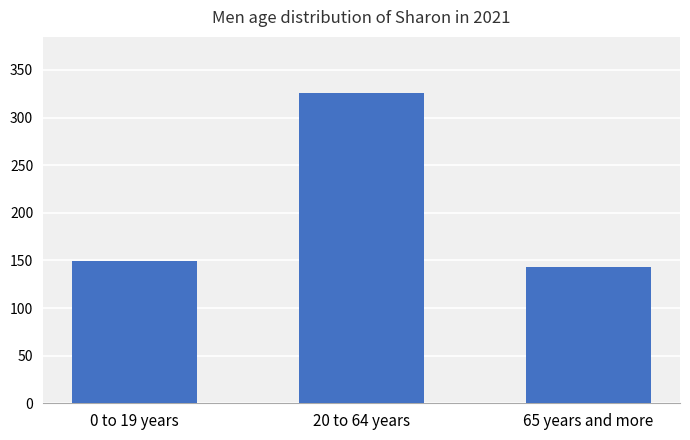

What is the change in value from 20 to 64 years to 65 years and more?

-183